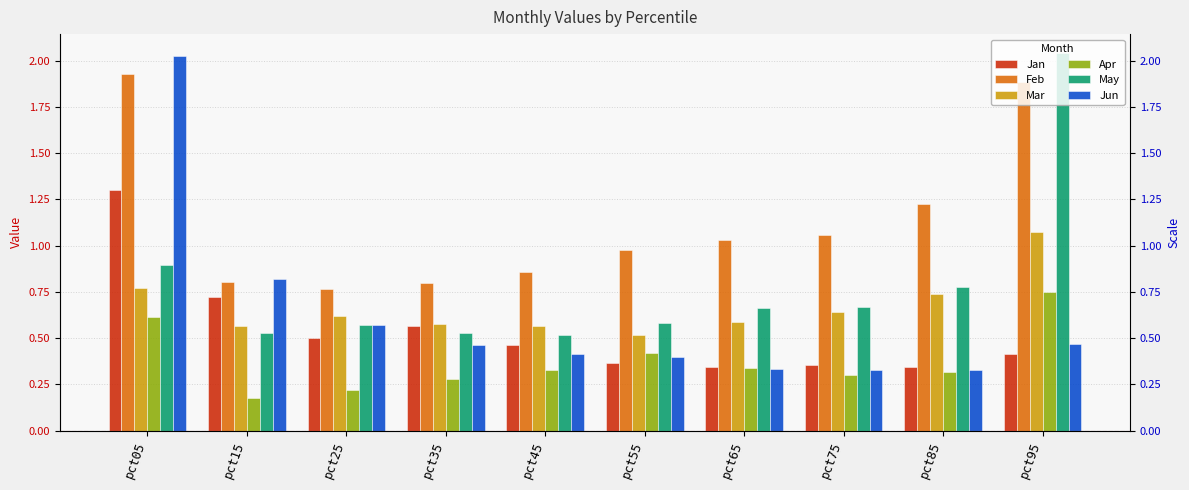

Which category has the highest value in the Jan series?

pct05